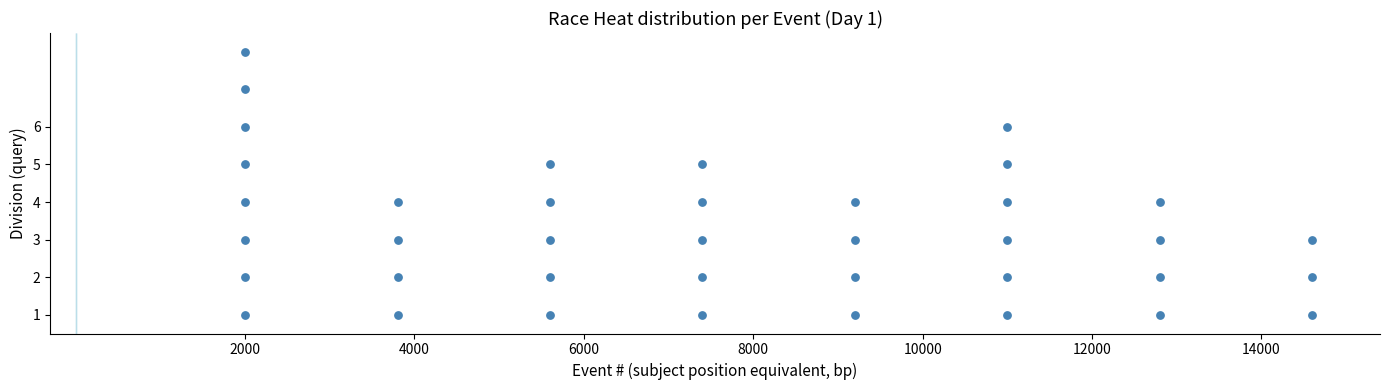

What is the range of Y values (max minus min)?

7